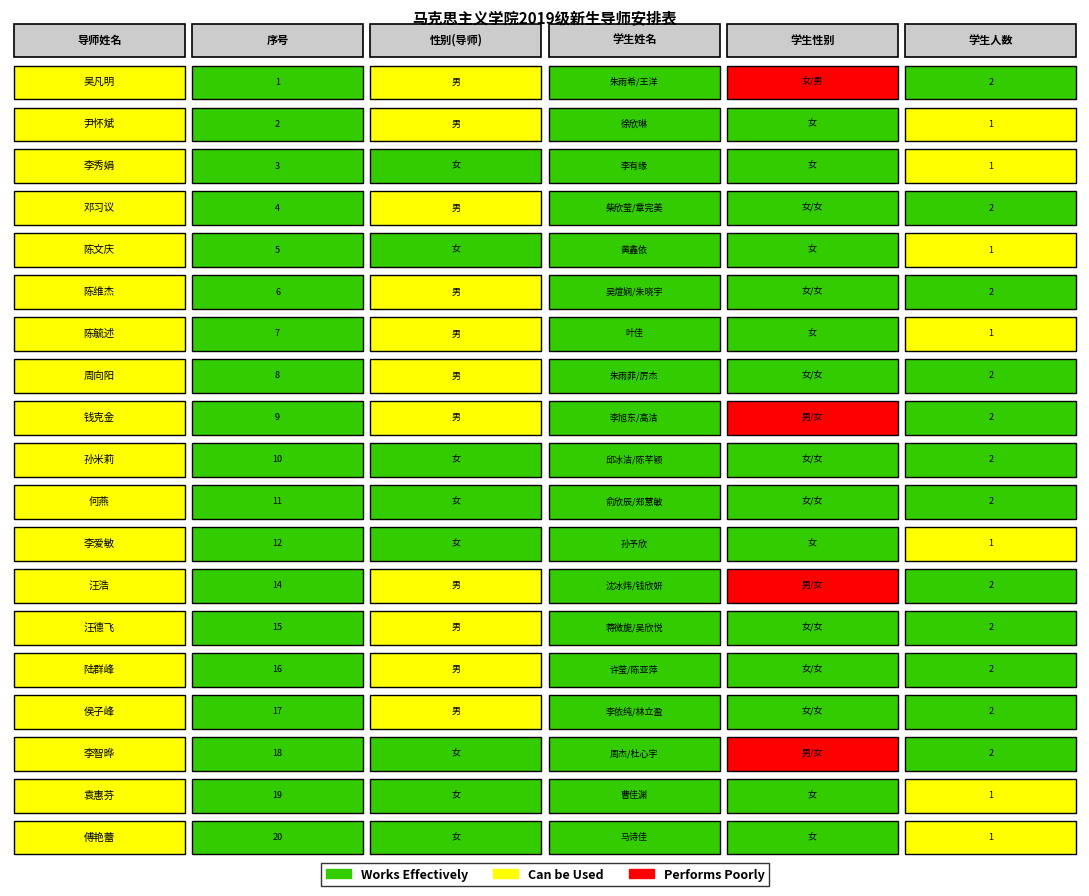

Between 0 and 4, which is larger?

4